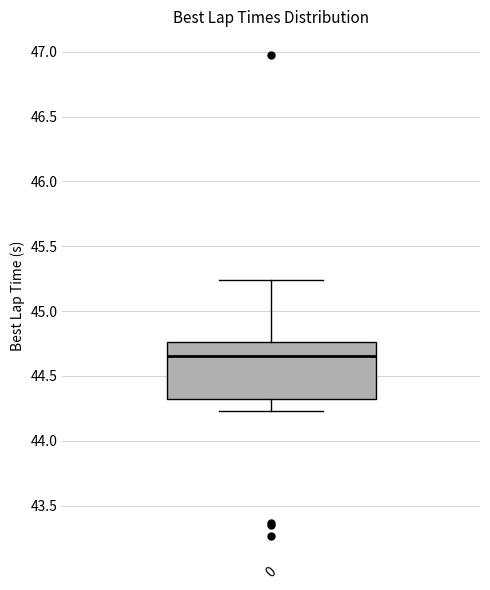

Read this box plot against the y-axis: the position of the median line, the range covered by the box, and the ends of both whiskers. The values are not printed on the chart, so give them approximately, as read against the axis.

median 44.65, box 44.30 to 44.75, whiskers 44.25 to 45.25